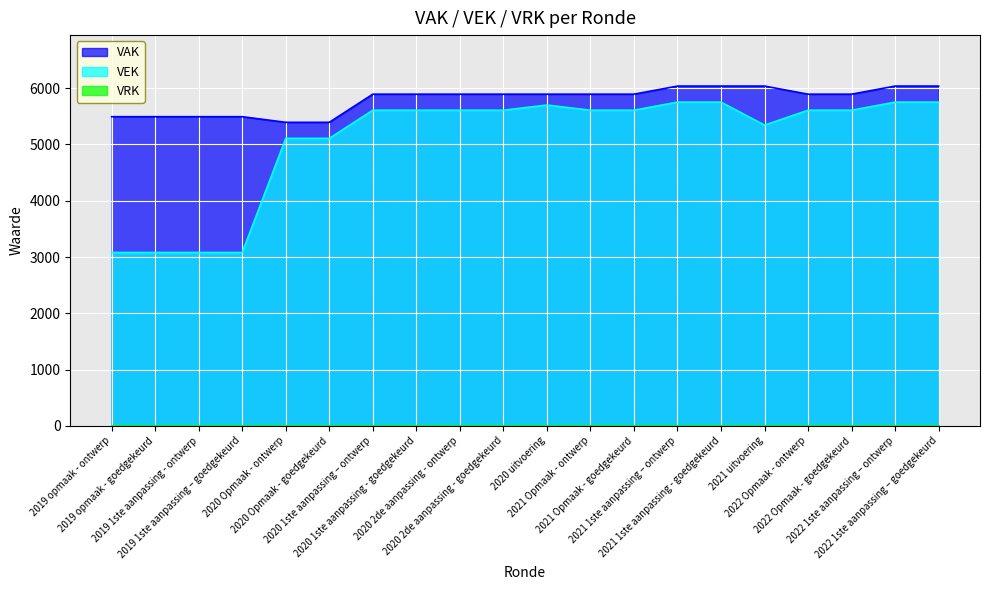

True or false: VAK and VEK intersect in this chart.

False